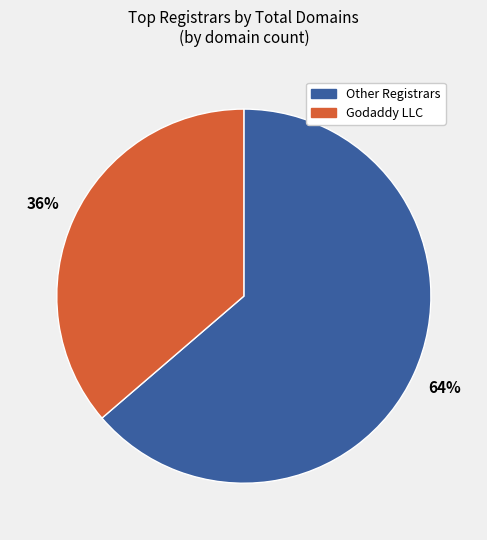

To the nearest percent, what is the average slice percentage?

50%